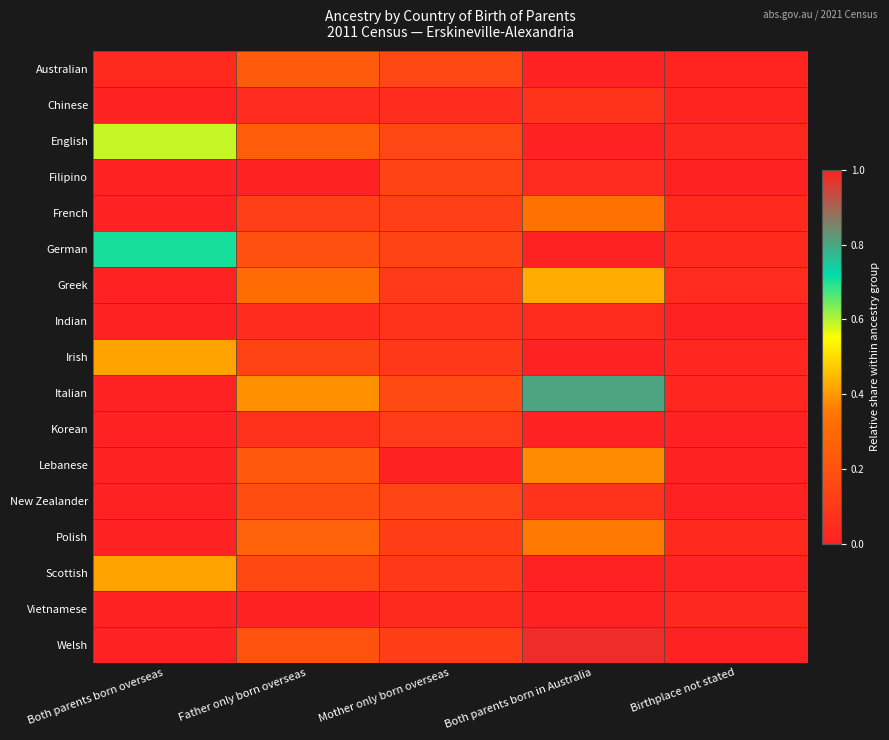

Which series has the largest total across all categories?

Italian